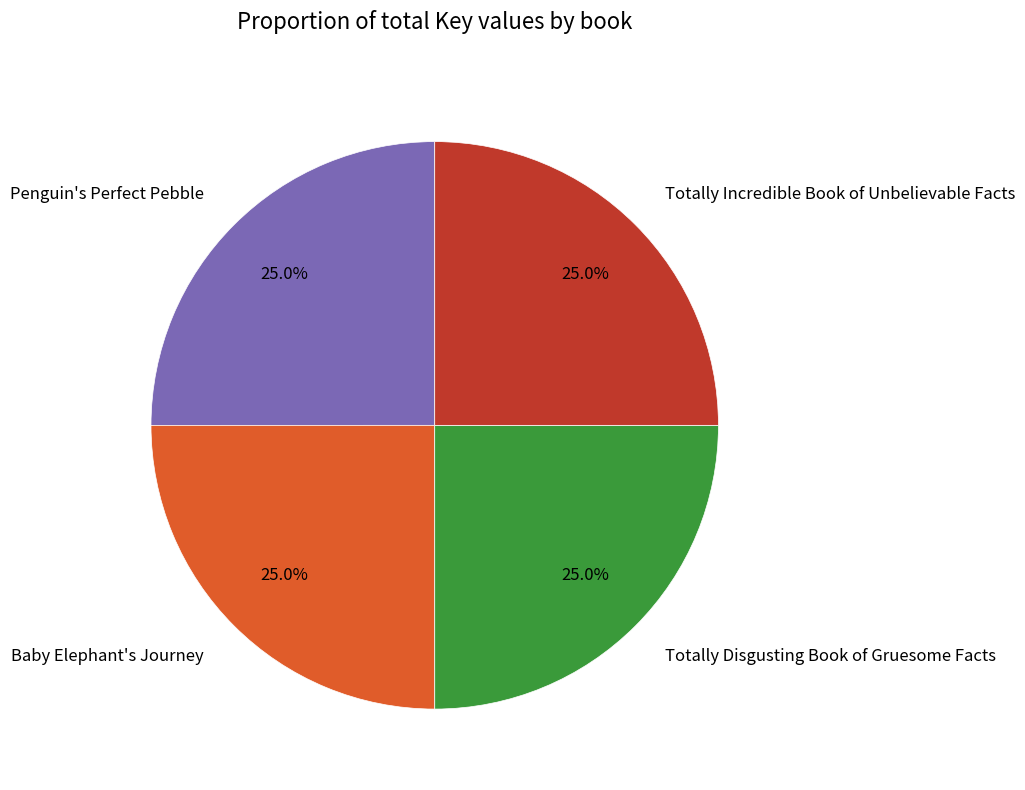

How many slices are in this pie chart?

4